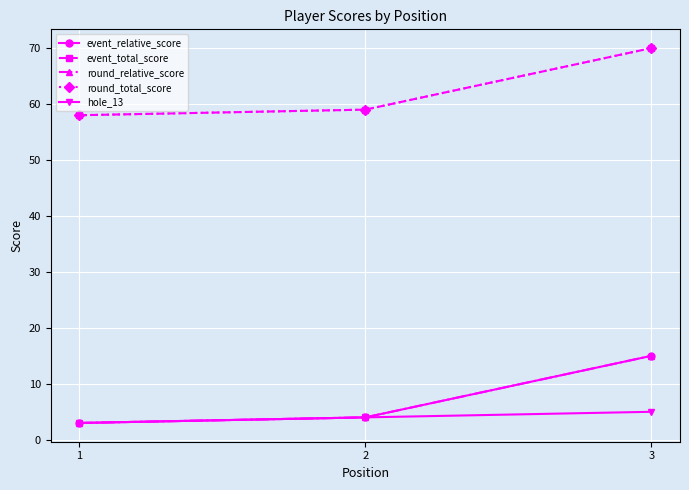

Reading left to right, list all the values displayed in this chart.

event_relative_score: 3	4	15
event_total_score: 58	59	70
round_relative_score: 3	4	15
round_total_score: 58	59	70
hole_13: 3	4	5